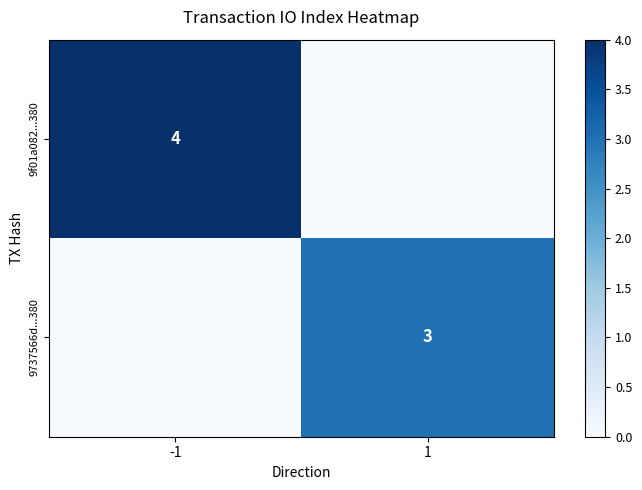

The value of 9f01a082...380 at -1 is 4. True or false?

True